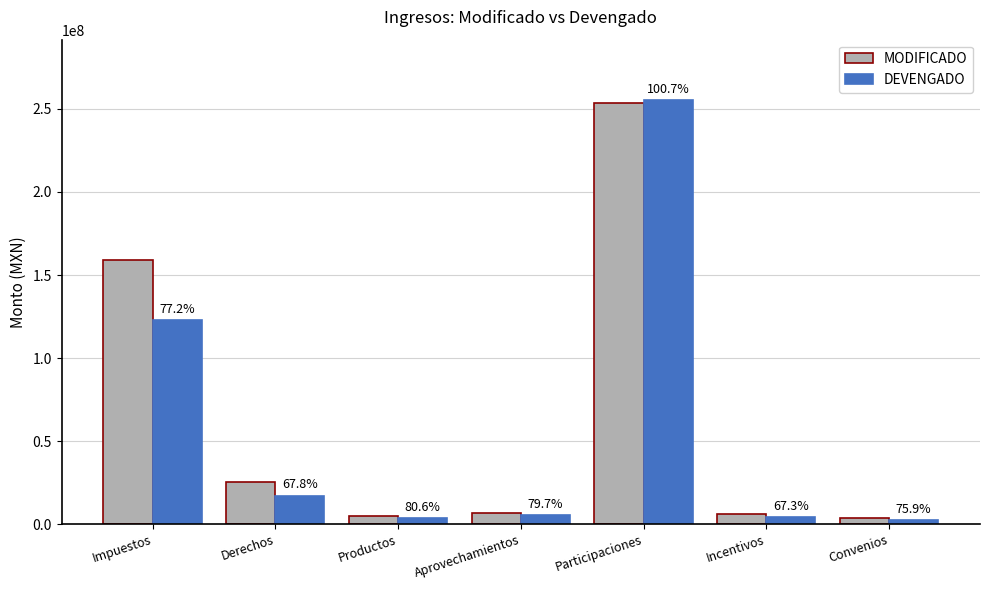

How many bars are there in total?

14